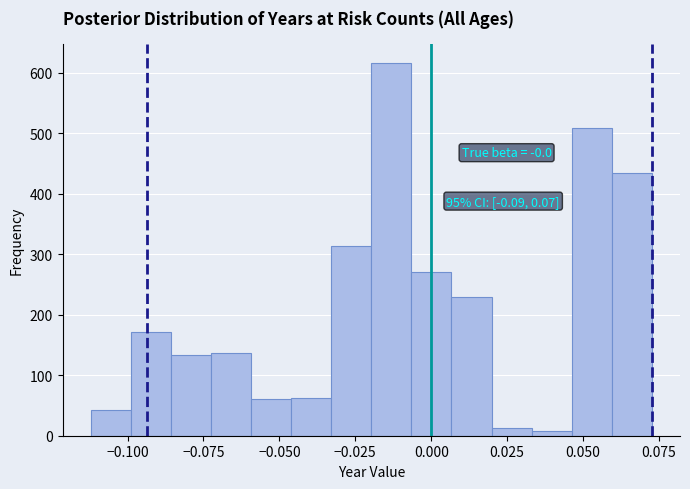

Read against the x-axis, roughly where is the centre of the tallest bar?

-0.015